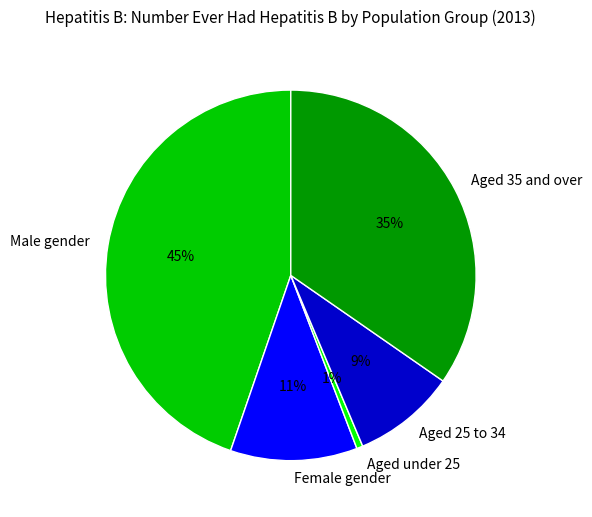

Does Aged 25 to 34 represent more than half of the total?

No